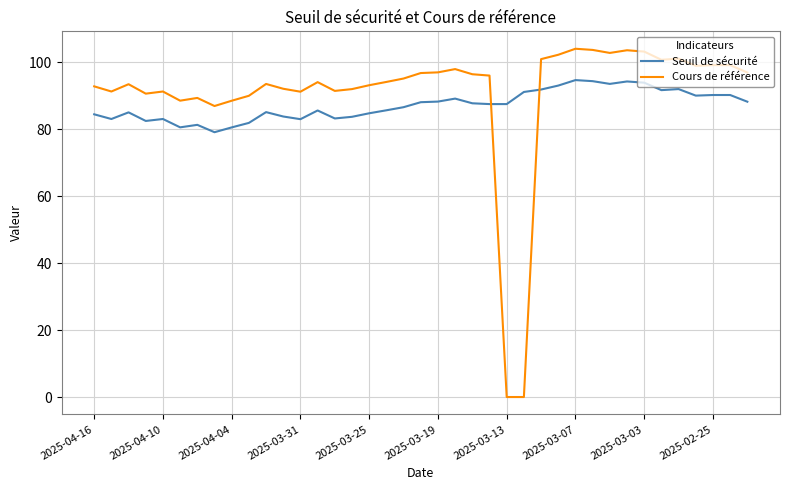

List the series in order of their peak value, highest first.

Cours de référence, Seuil de sécurité